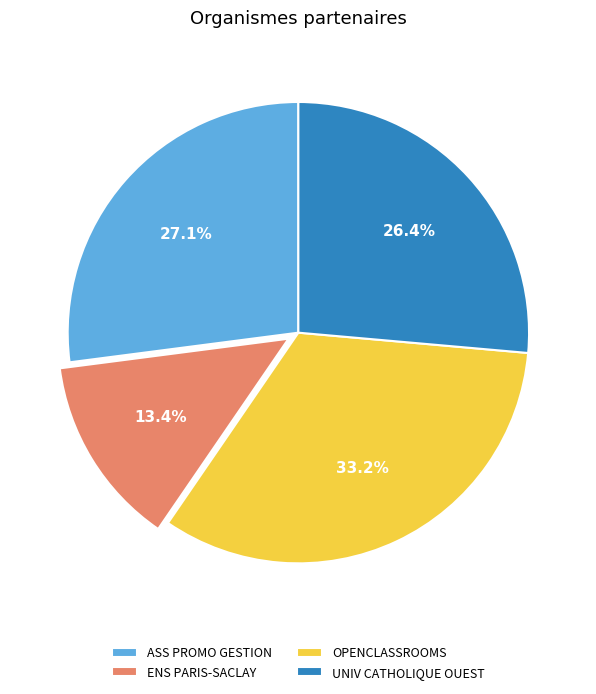

Does ENS PARIS-SACLAY represent more than half of the total?

No